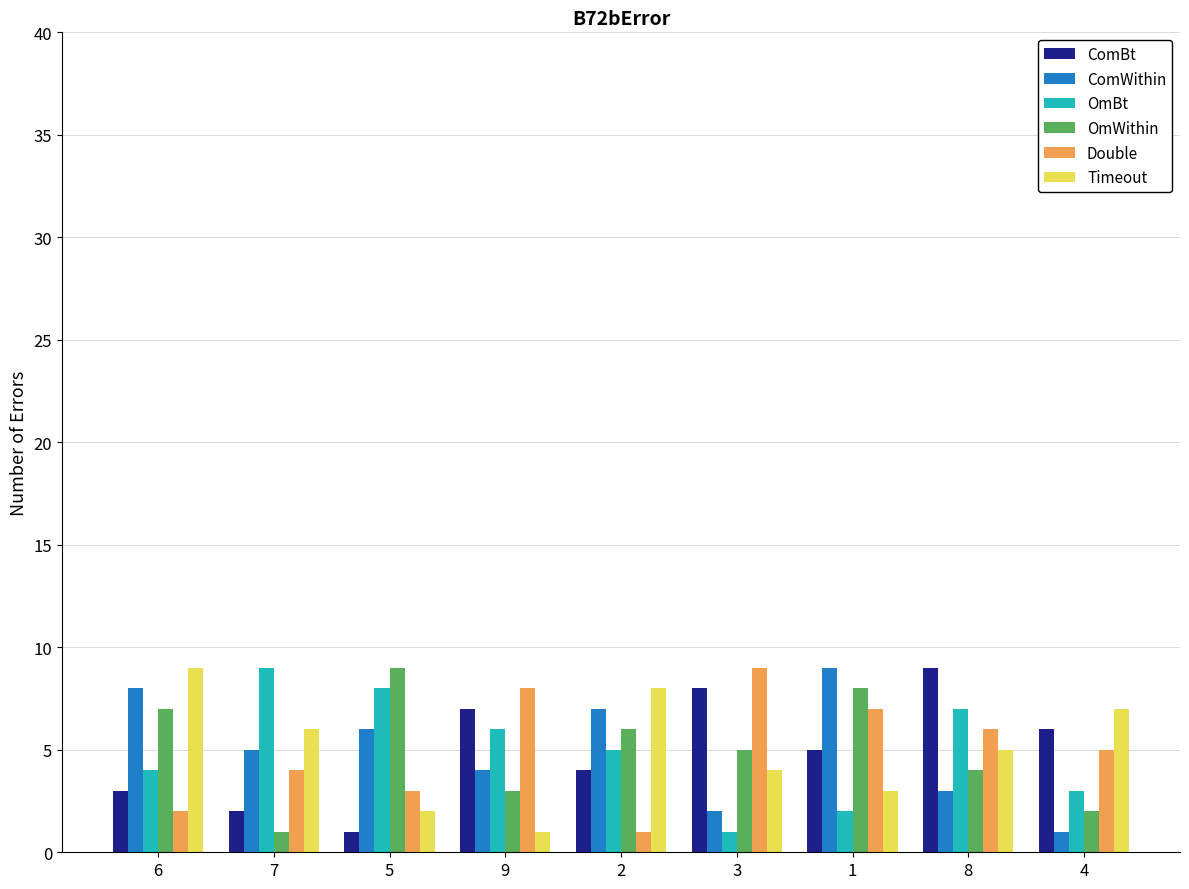

Which category has the lowest value in the OmWithin series?

7